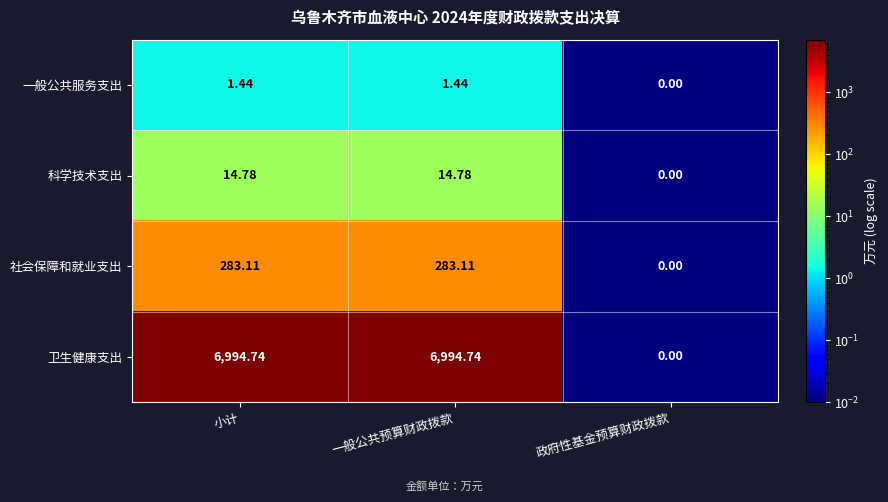

List the series in order of their peak value, lowest first.

一般公共服务支出, 科学技术支出, 社会保障和就业支出, 卫生健康支出